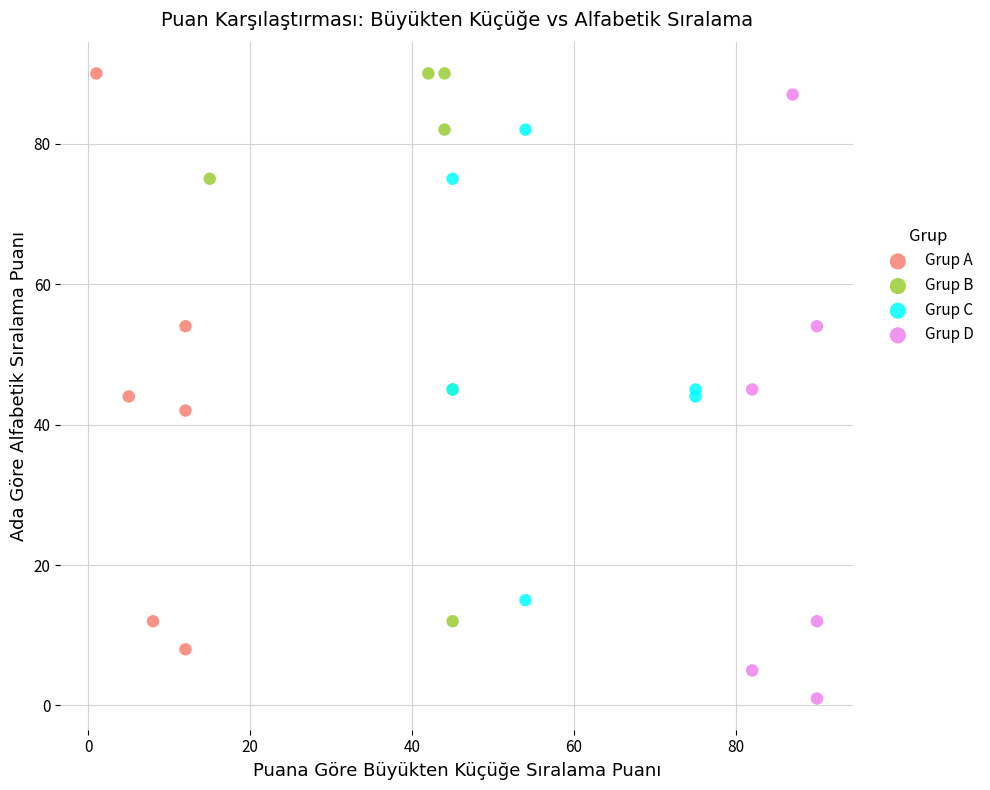

Which series reaches the minimum Y coordinate?

Grup D